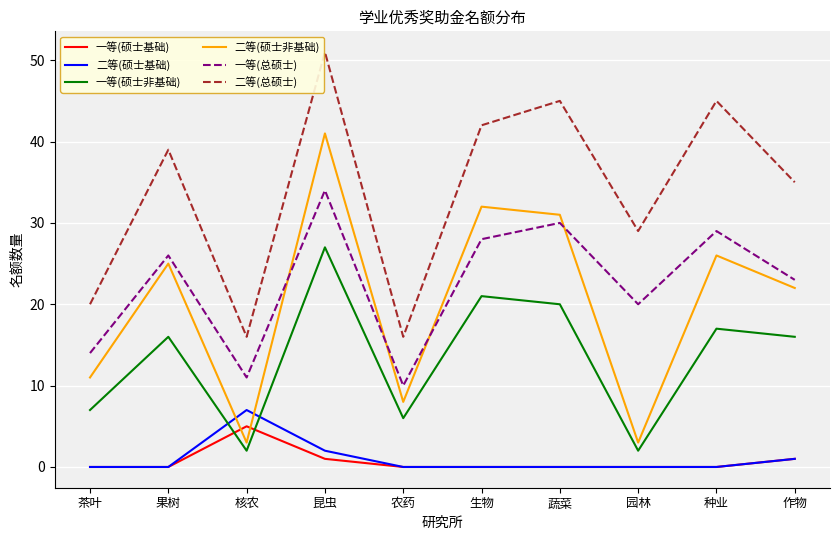

Reading left to right, transcribe all the data shown in this chart.

一等(硕士基础): 茶叶=0	果树=0	核农=5	昆虫=1	农药=0	生物=0	蔬菜=0	园林=0	种业=0	作物=1
二等(硕士基础): 茶叶=0	果树=0	核农=7	昆虫=2	农药=0	生物=0	蔬菜=0	园林=0	种业=0	作物=1
一等(硕士非基础): 茶叶=7	果树=16	核农=2	昆虫=27	农药=6	生物=21	蔬菜=20	园林=2	种业=17	作物=16
二等(硕士非基础): 茶叶=11	果树=25	核农=3	昆虫=41	农药=8	生物=32	蔬菜=31	园林=3	种业=26	作物=22
一等(总硕士): 茶叶=14	果树=26	核农=11	昆虫=34	农药=10	生物=28	蔬菜=30	园林=20	种业=29	作物=23
二等(总硕士): 茶叶=20	果树=39	核农=16	昆虫=51	农药=16	生物=42	蔬菜=45	园林=29	种业=45	作物=35